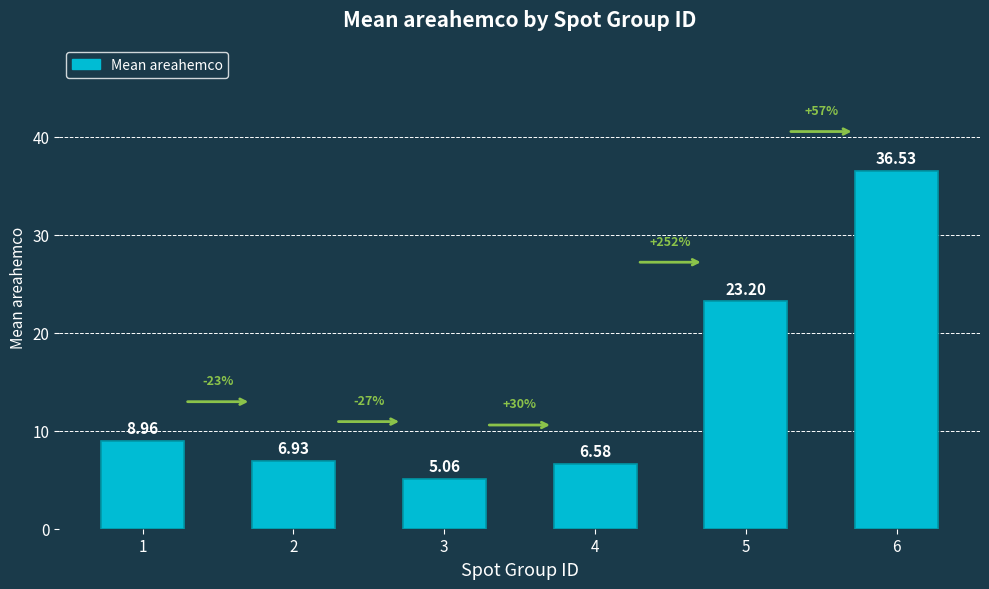

The chart shows a value of 1.9 at 3. True or false?

False